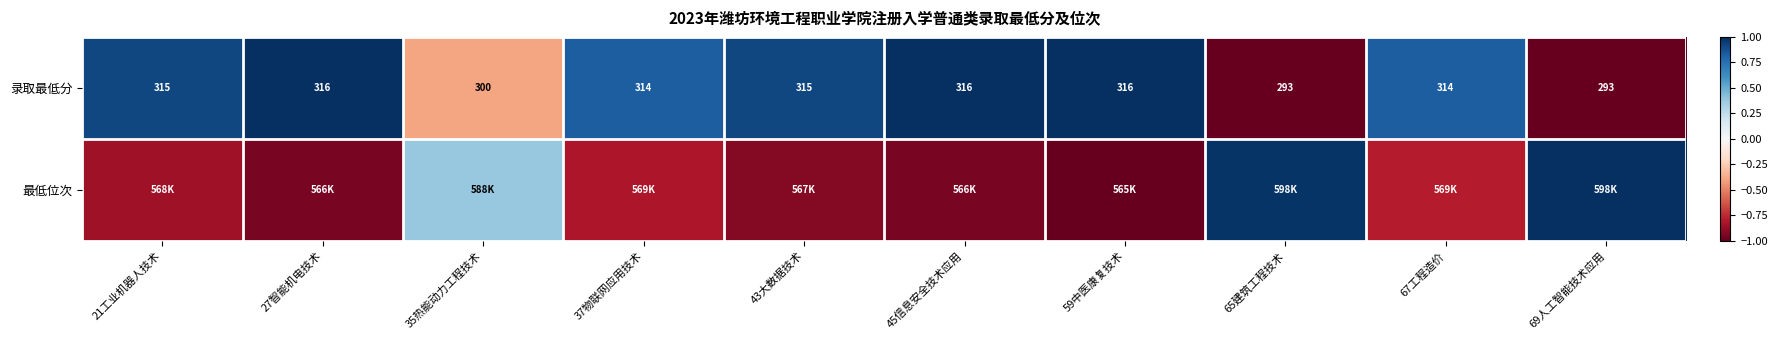

What is the sum of the 最低位次 values at 43大数据技术 and 21工业机器人技术?

-1.8